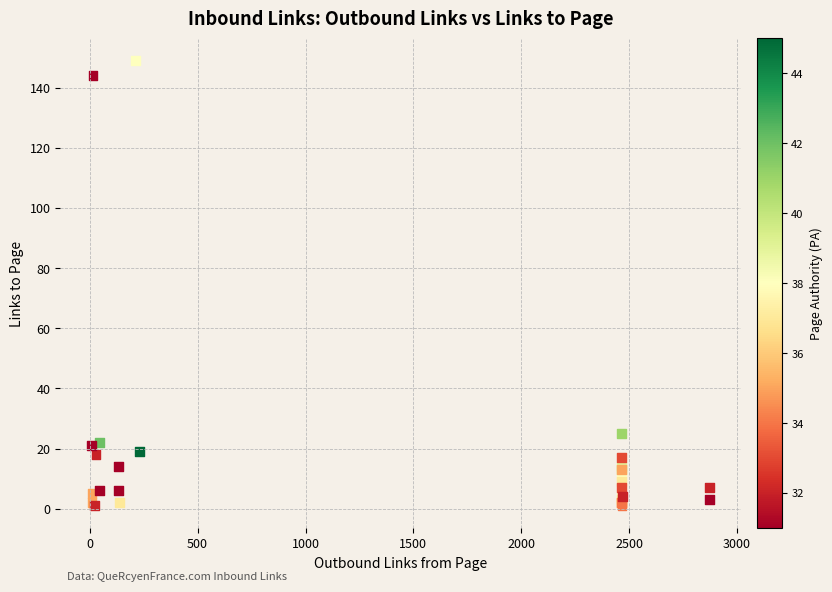

What Y value in the scatter plot is closest to 75?

25